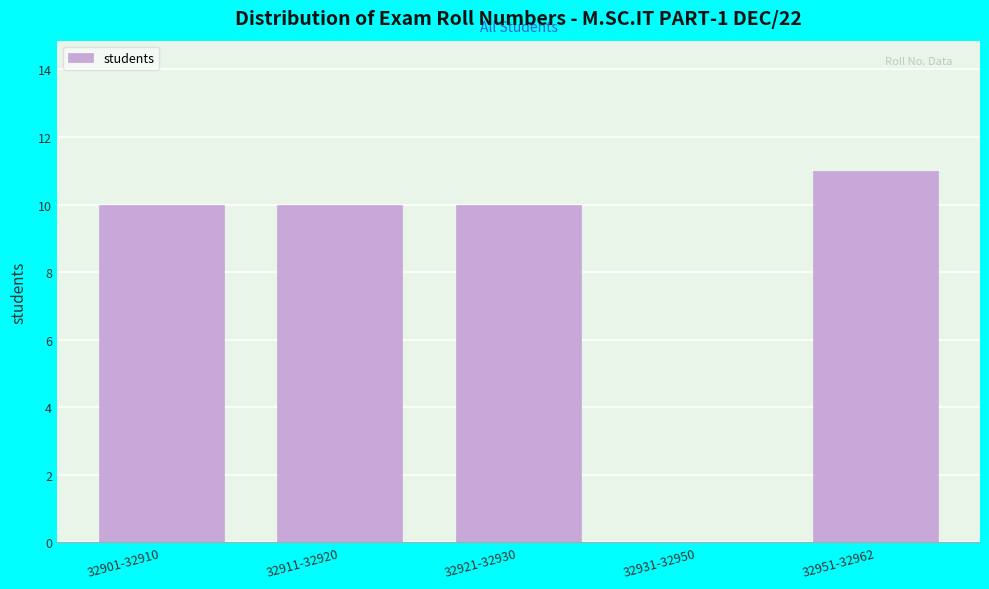

Reading right to left, transcribe all the data shown in this chart.

32951-32962=11	32931-32950=0	32921-32930=10	32911-32920=10	32901-32910=10